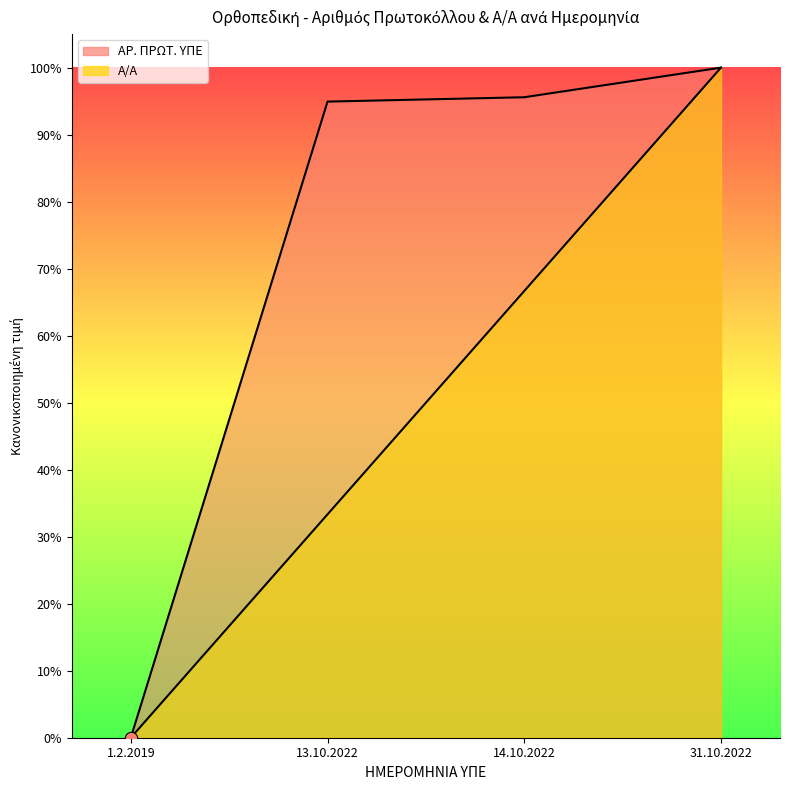

Which series reaches the minimum Y coordinate?

Α/Α